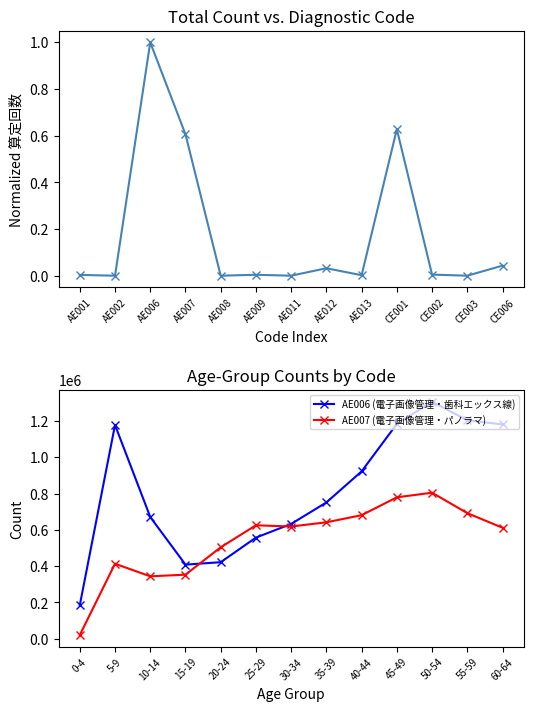

List the labels in order of Normalized Total value, largest first.

AE006, CE001, AE007, CE006, AE012, CE002, AE009, AE001, AE013, AE002, AE011, CE003, AE008